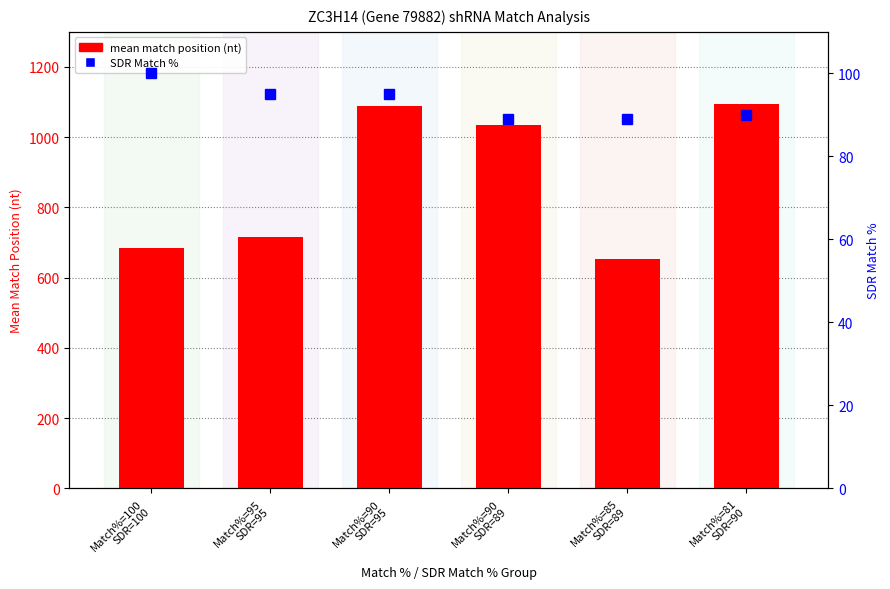

What is the difference between the highest and lowest values at Match%=90
SDR=95?

994.5